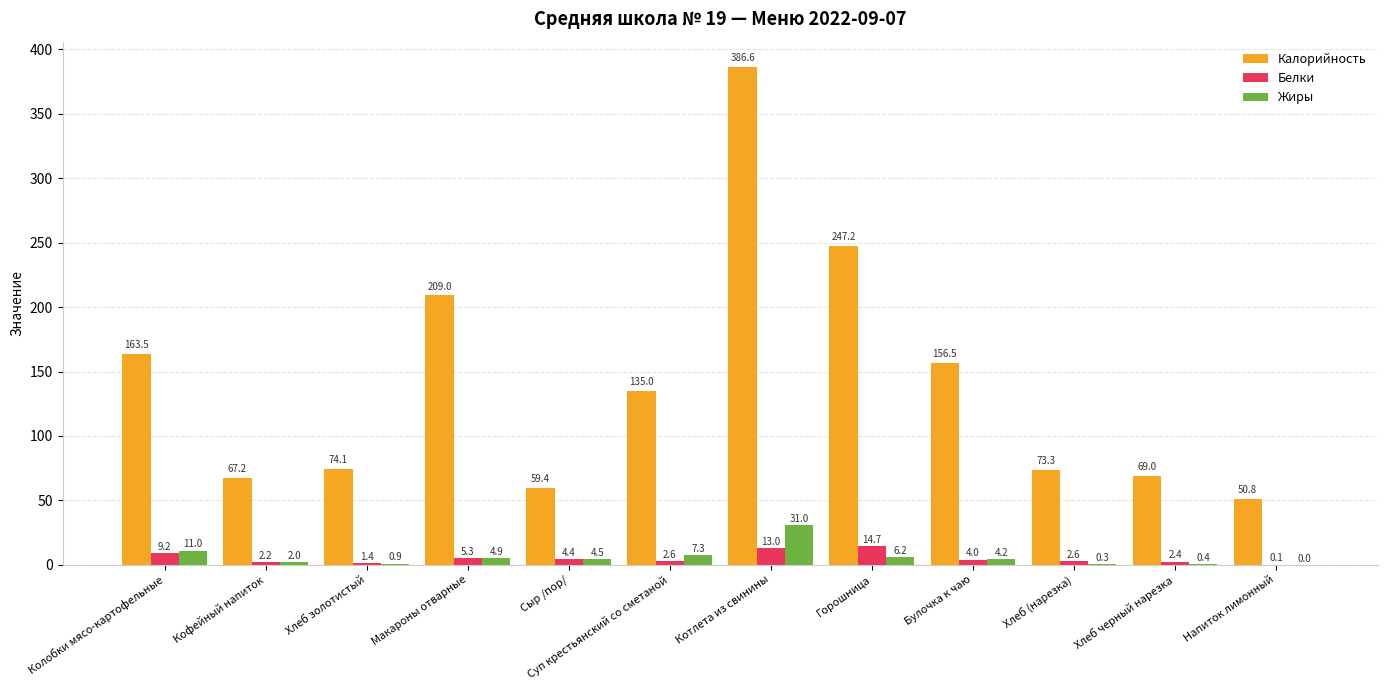

Which category has the highest value in the Белки series?

Горошница